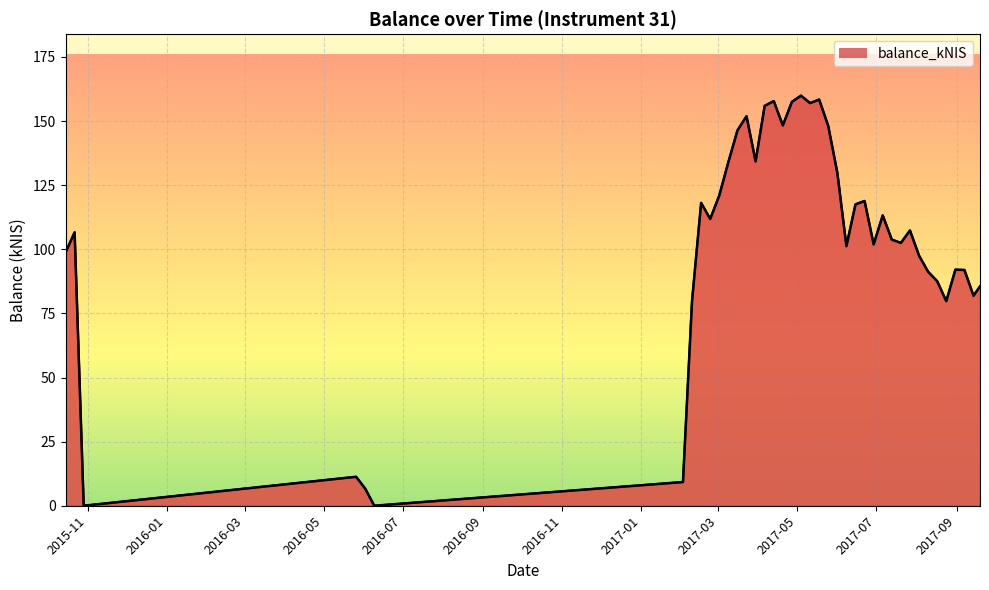

How many lines are shown in the chart?

1